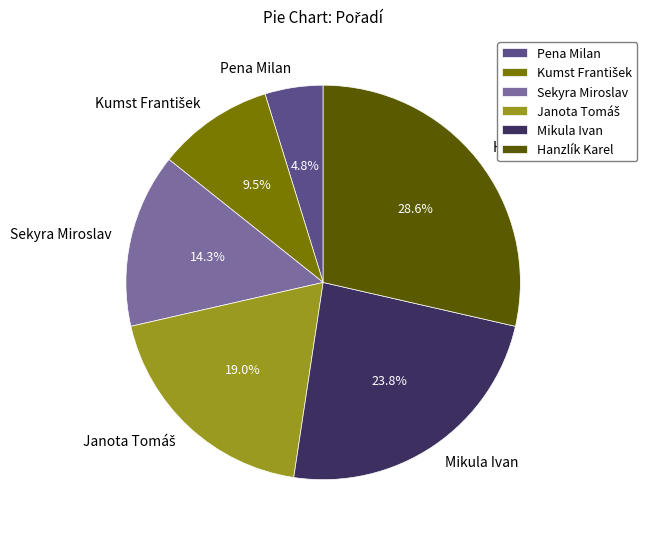

Which has a higher value, Mikula Ivan or Hanzlík Karel?

Hanzlík Karel